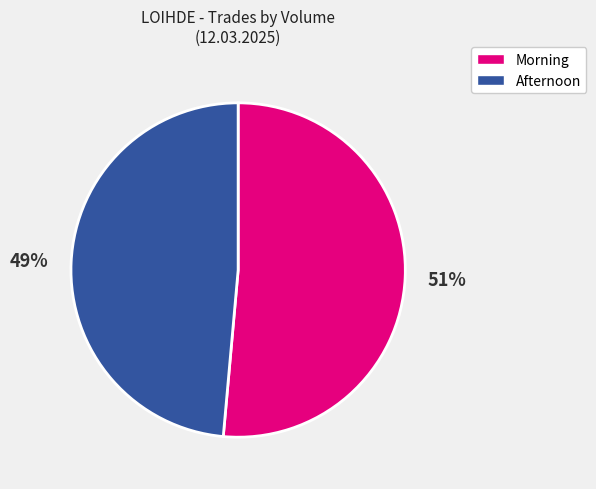

Which category has the biggest portion of the pie?

Morning